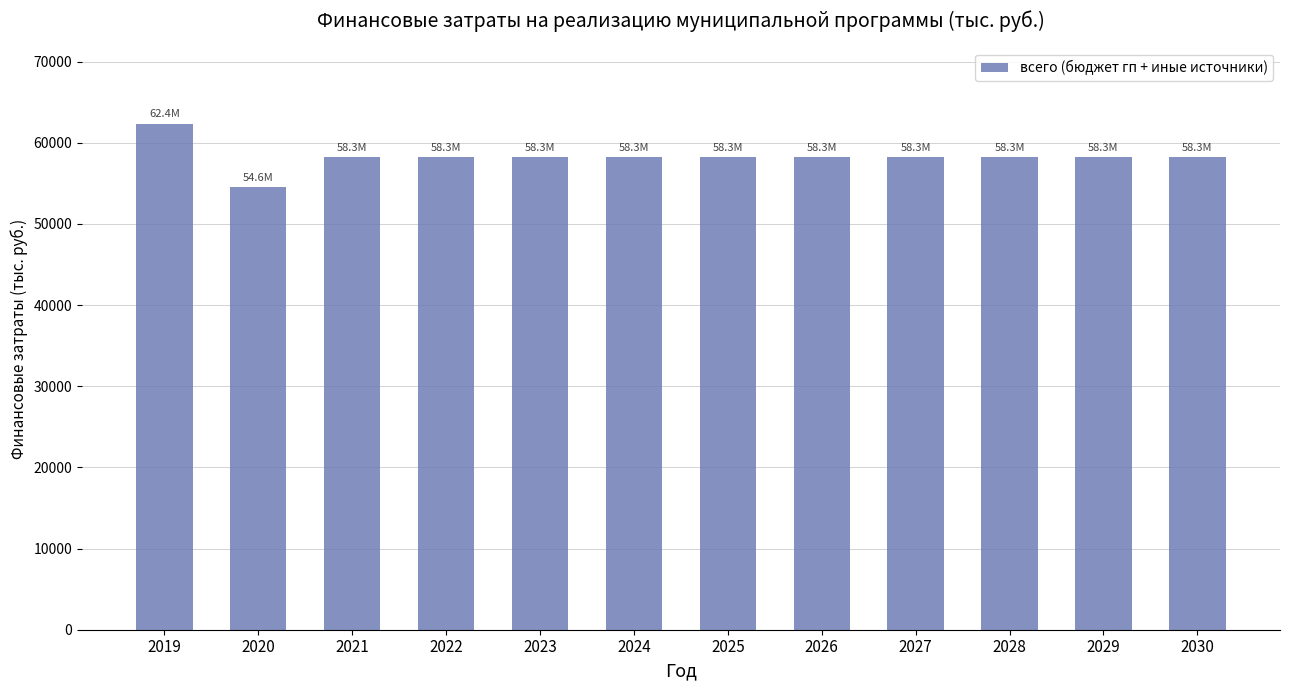

Reading left to right, what are all the values shown in this chart?

62361.7	54582.1	58271.1	58271.1	58271.1	58271.1	58271.1	58271.1	58271.1	58271.1	58271.1	58271.1